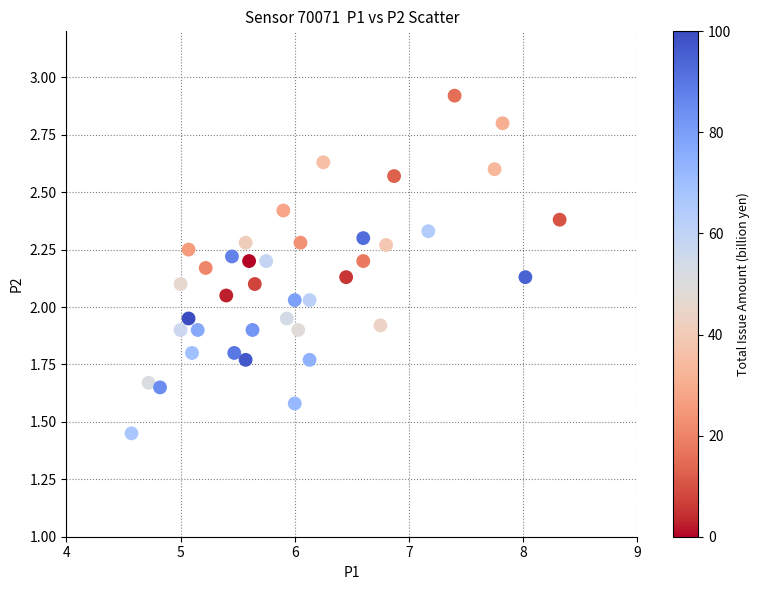

What is the range of Y values (max minus min)?

1.5